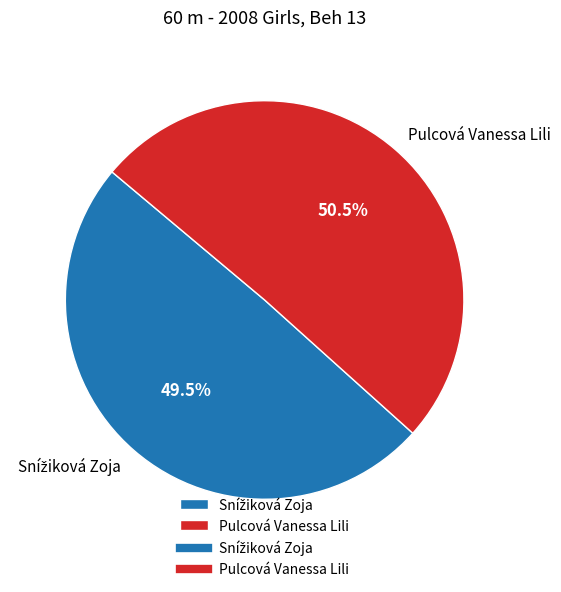

How much of the chart is everything except Pulcová Vanessa Lili?

49.5%